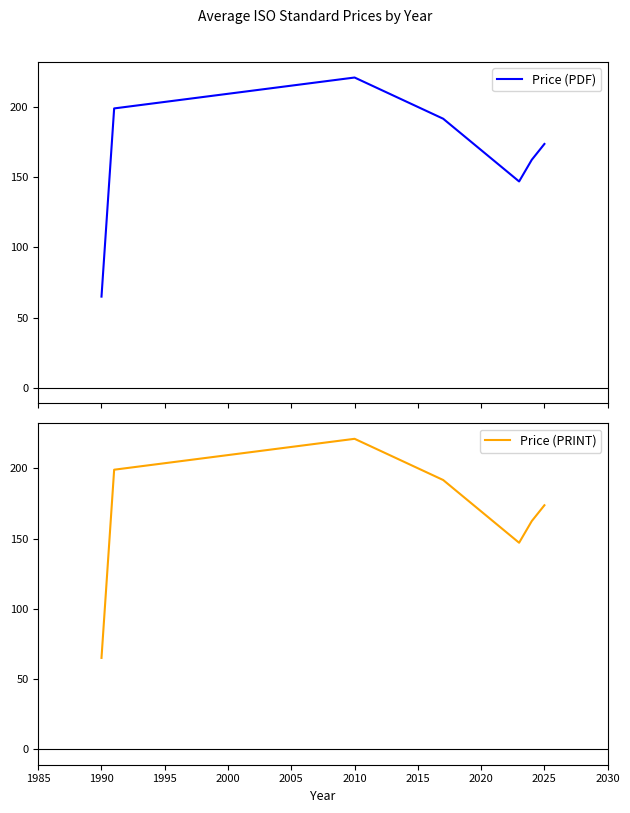

What is the minimum value for Price (PDF)?

65.0